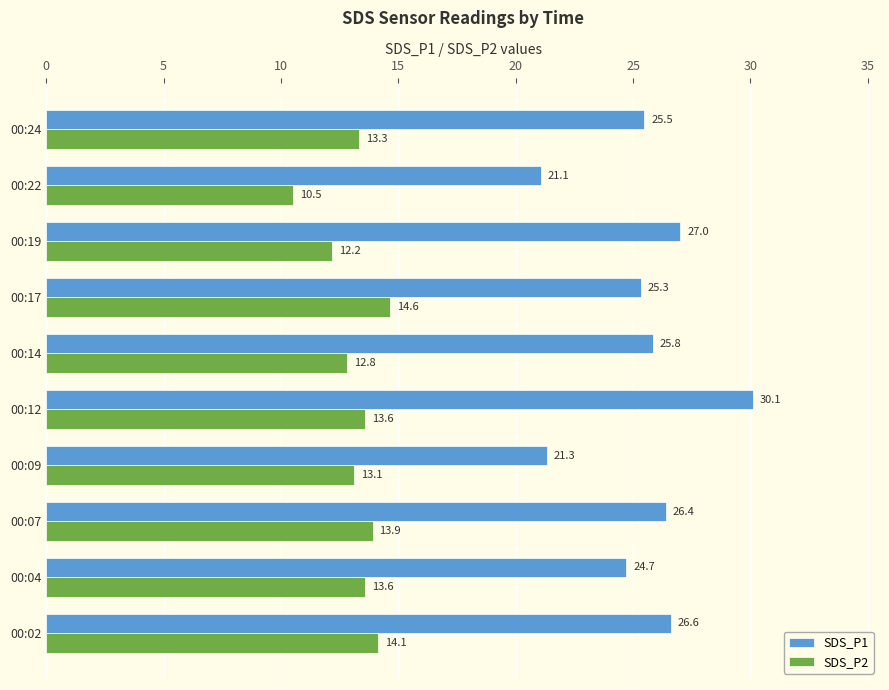

What is the difference between the maximum and second lowest values in the SDS_P1 series?

8.8